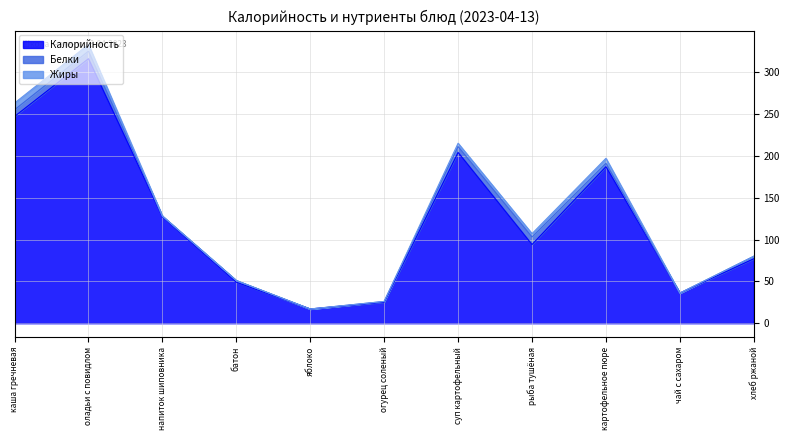

At how many categories does at least one series exceed 130?

4